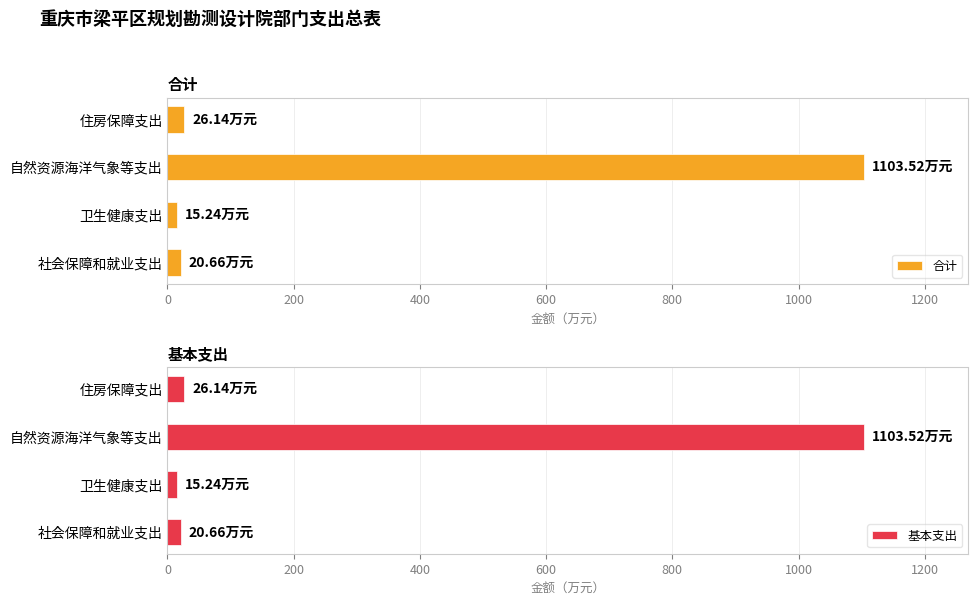

Reading right to left, list all the values displayed in this chart.

合计: 600=26.1	400=1103.5	200=15.2	0=20.7
基本支出: 600=26.1	400=1103.5	200=15.2	0=20.7